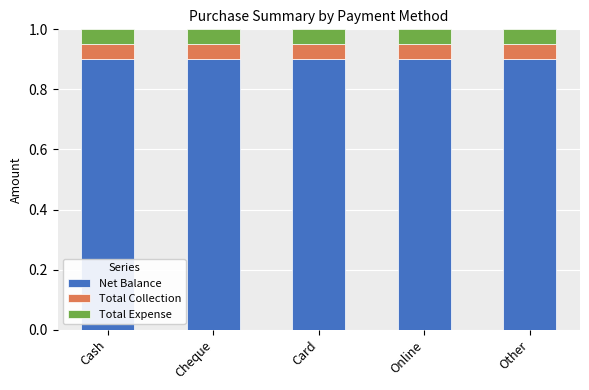

What is the total value across all series at Online?

1.0